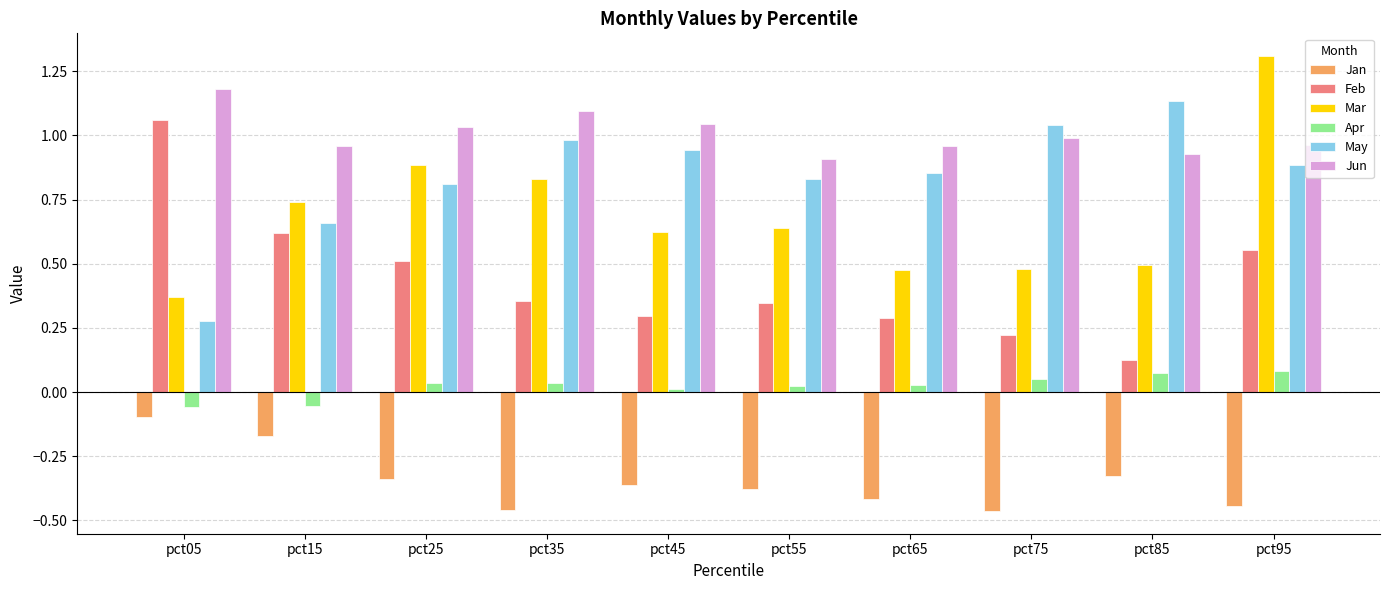

Rank the series at pct35 from highest to lowest value.

Jun, May, Mar, Feb, Apr, Jan